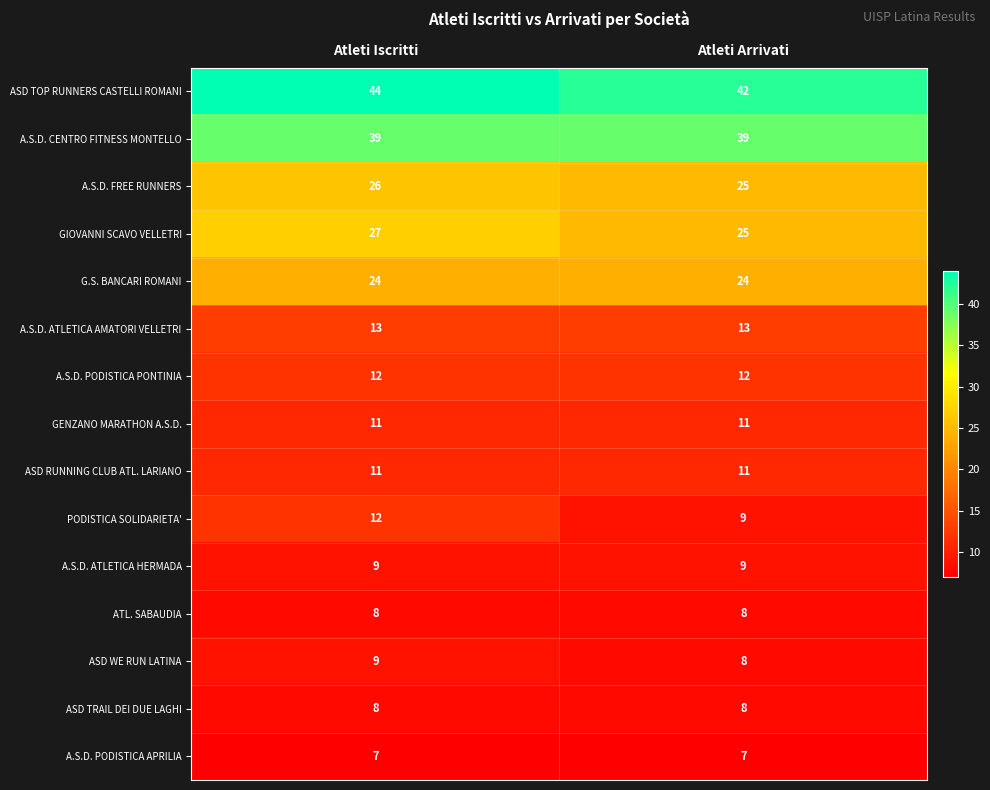

Which series has the largest range (max minus min)?

PODISTICA SOLIDARIETA'